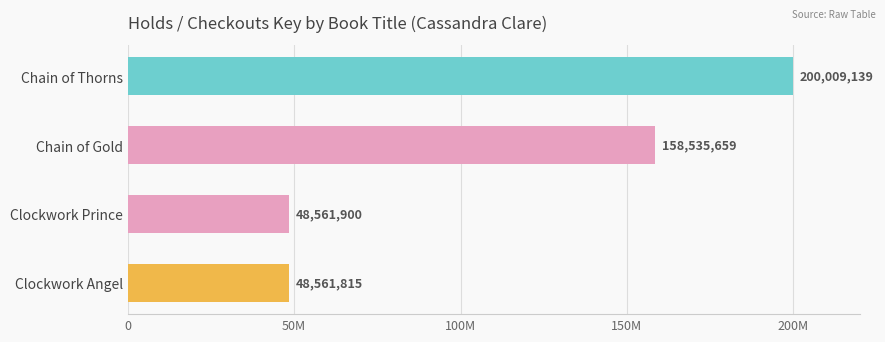

List the labels in order of value, largest first.

Chain of Thorns, Chain of Gold, Clockwork Prince, Clockwork Angel